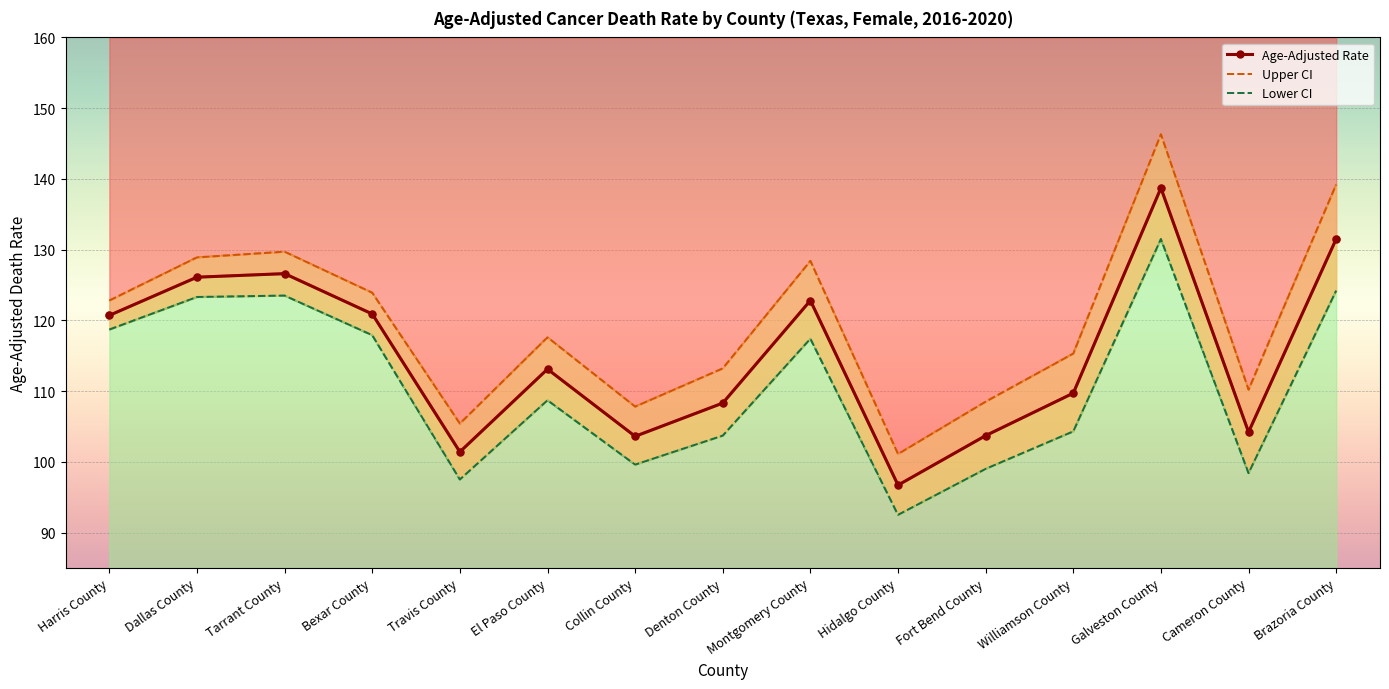

What is the sum of the Age-Adjusted Rate values at Tarrant County and Travis County?

228.0